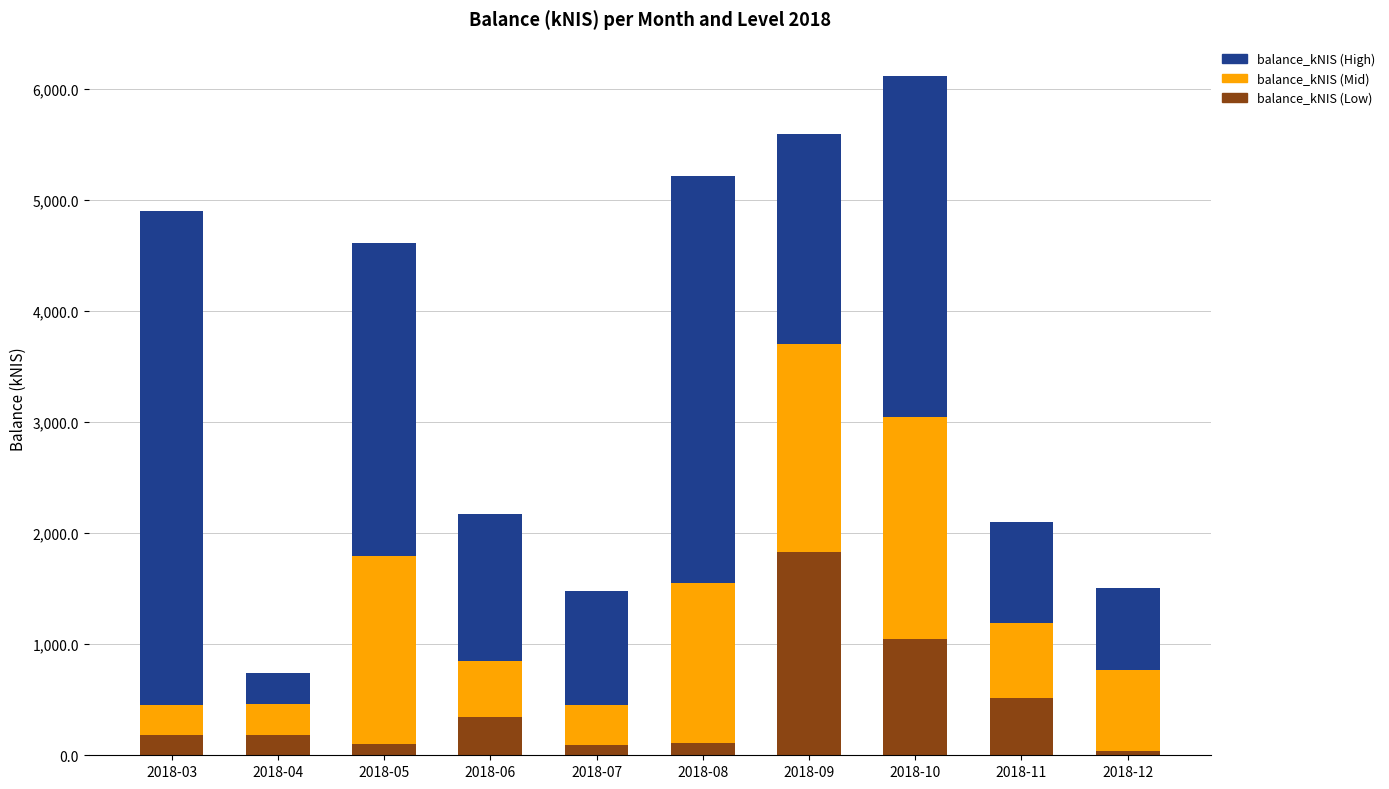

What is the difference between the maximum and minimum values in the balance_kNIS (Low) series?

1797.8